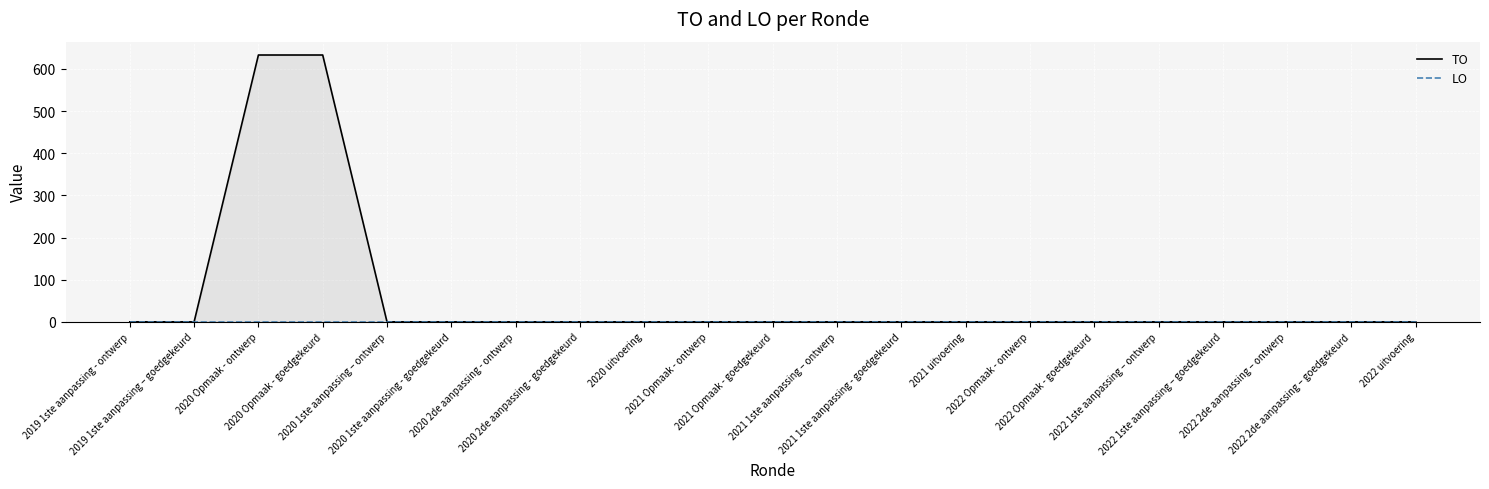

True or false: TO and LO intersect in this chart.

False